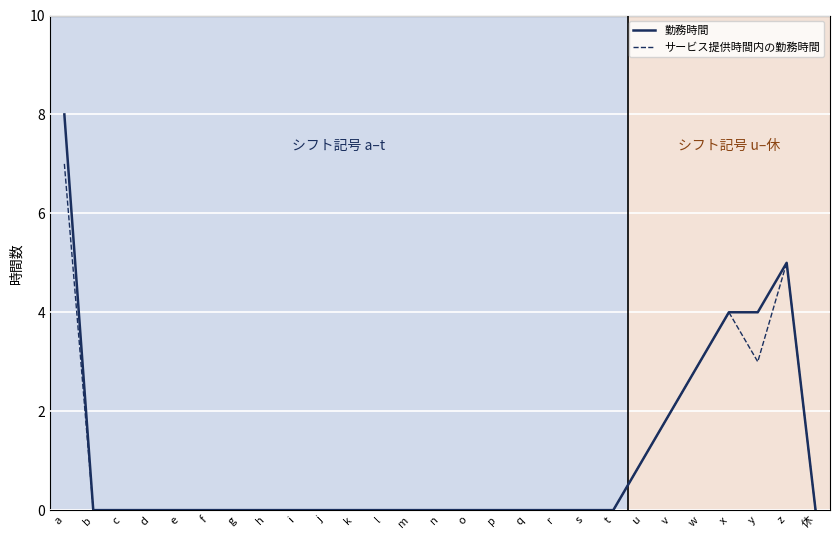

Is this an area chart (filled region under the line)?

No